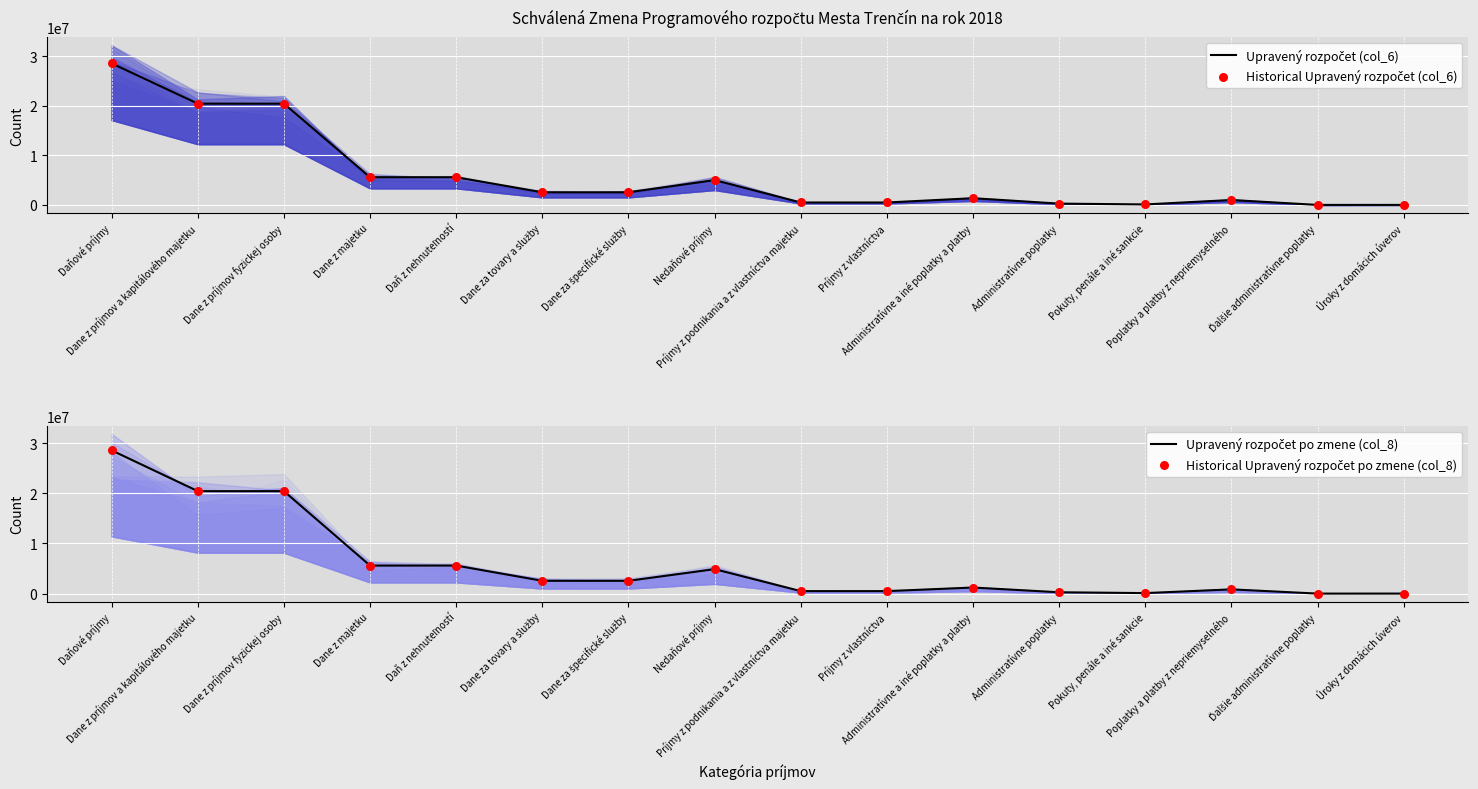

Which series has the widest spread of Y values?

Upravený rozpočet (col_6)